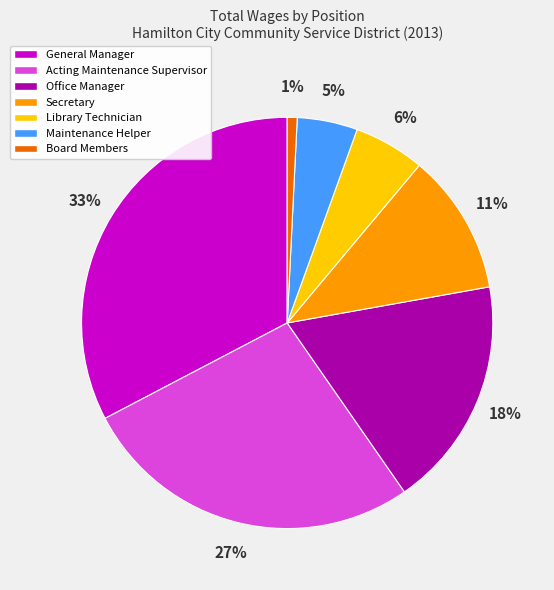

How many slices are in this pie chart?

7